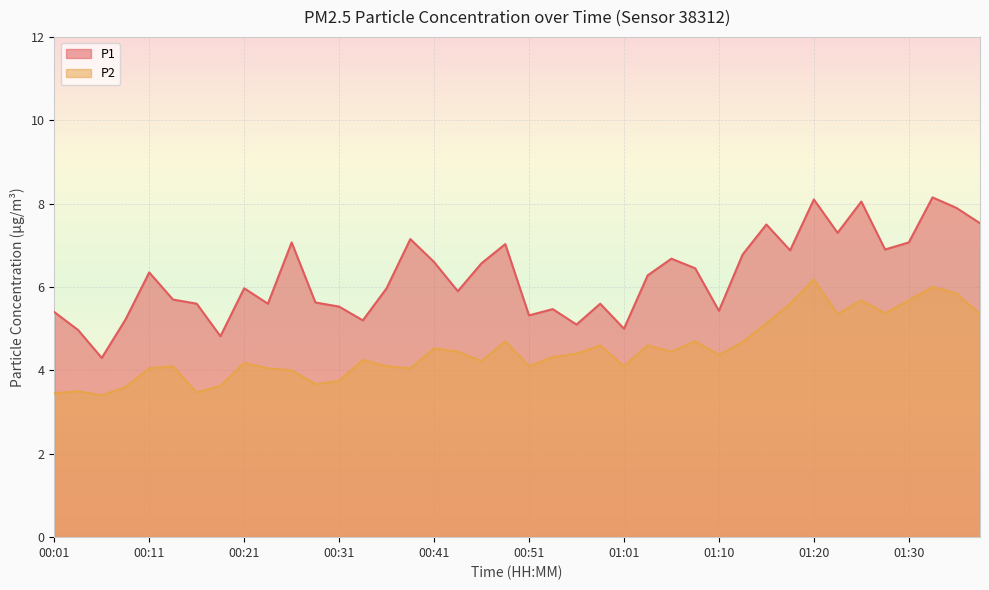

Where does the P1 series first go above 6?

00:11